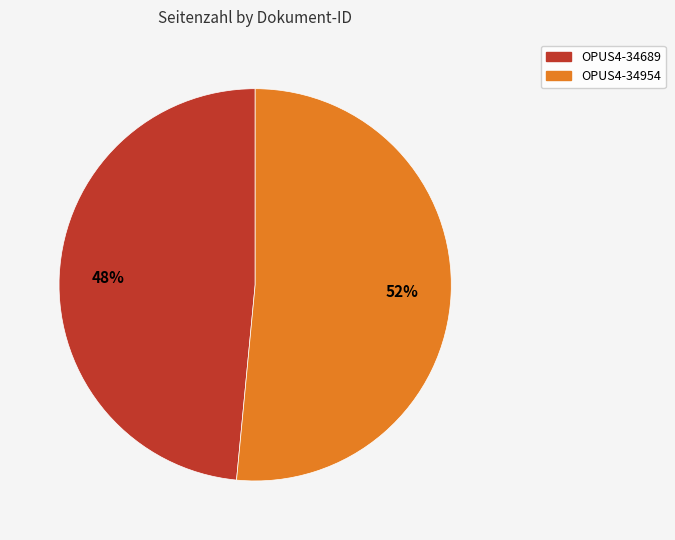

Do OPUS4-34689 and OPUS4-34954 together represent more than half of the pie?

Yes